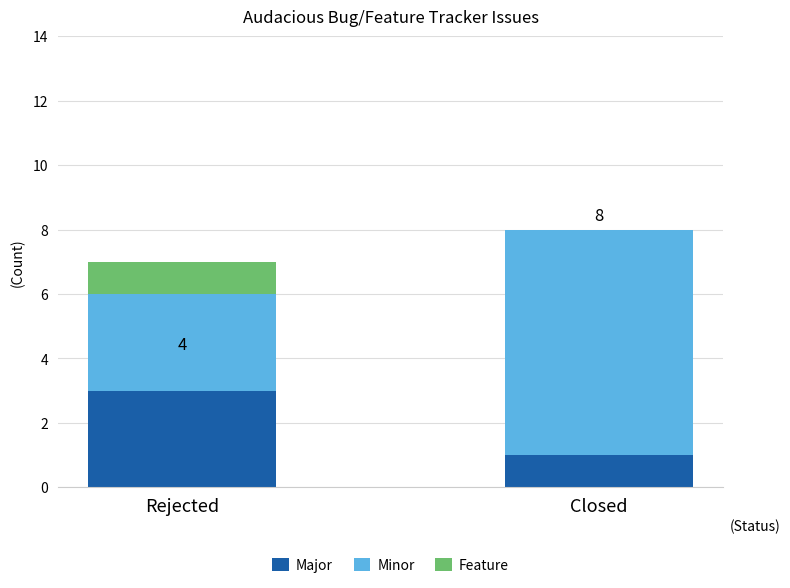

Count the number of data series in this chart.

3